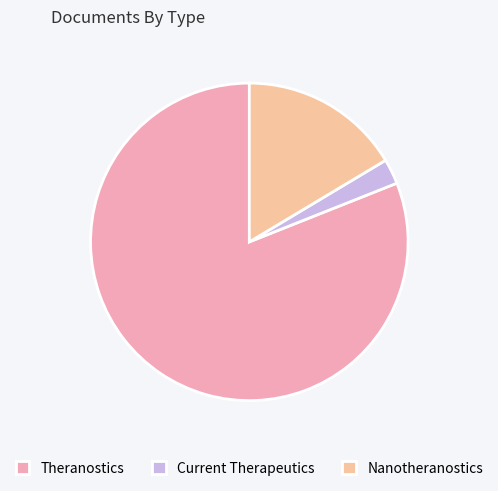

Do Current Therapeutics and Theranostics together represent more than half of the pie?

Yes